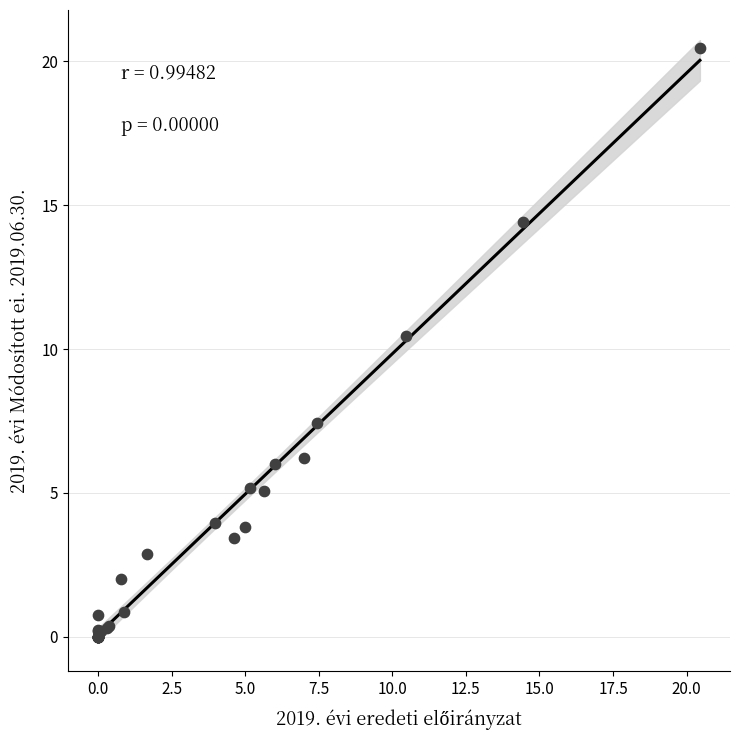

What Y value in the scatter plot is closest to 10?

10.5